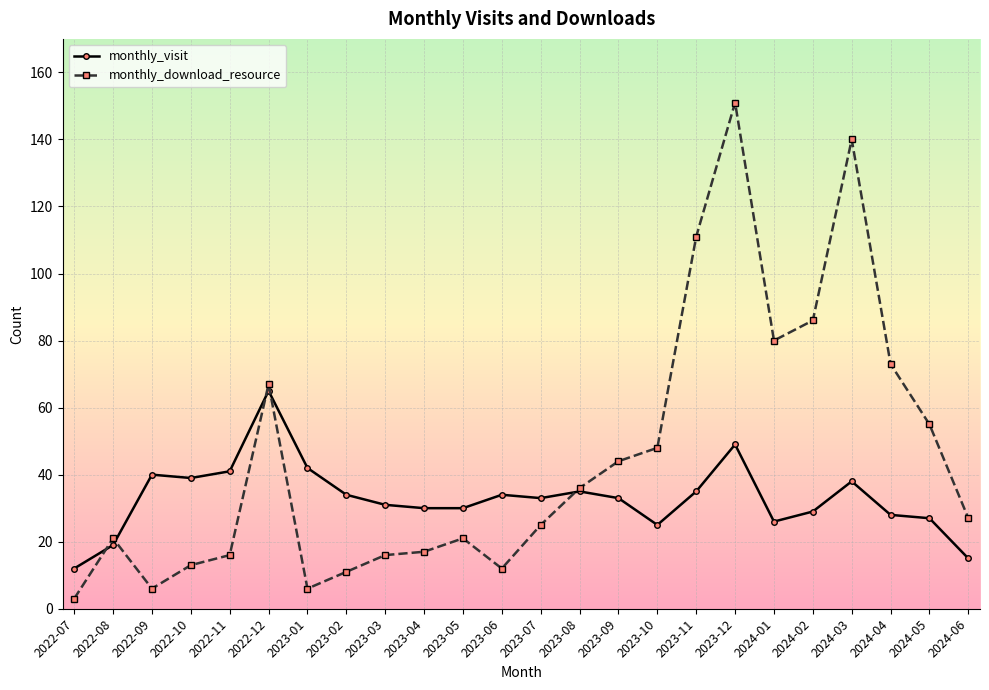

True or false: monthly_download_resource has more than 0 interior local peaks.

True